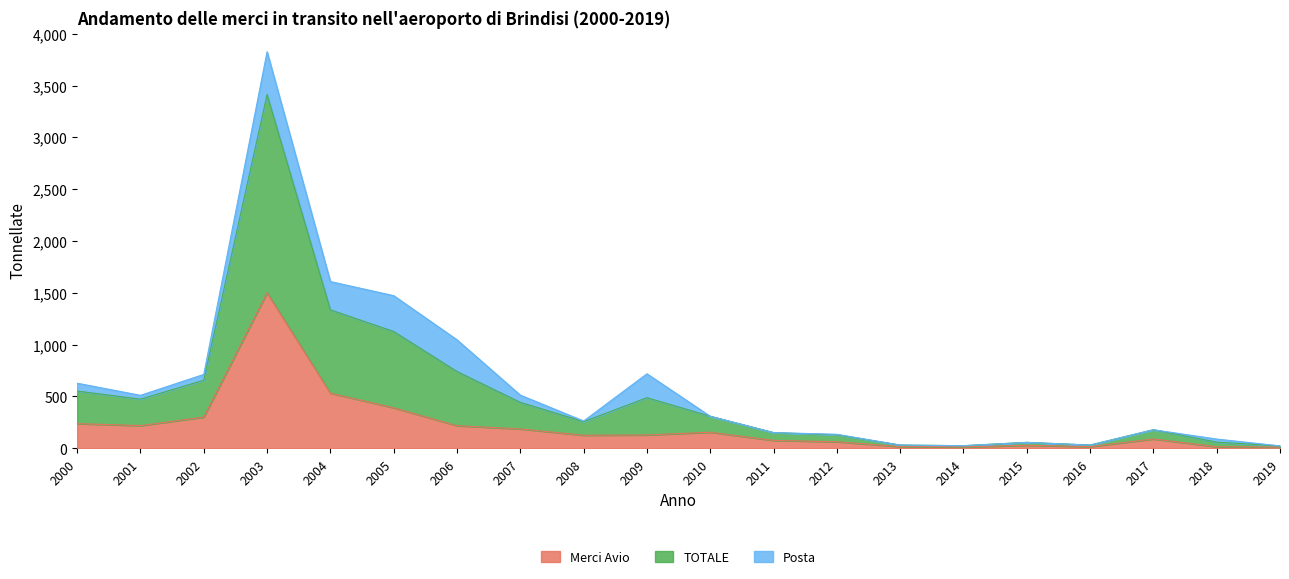

What is the spread (max minus min) of values at 2019?

11